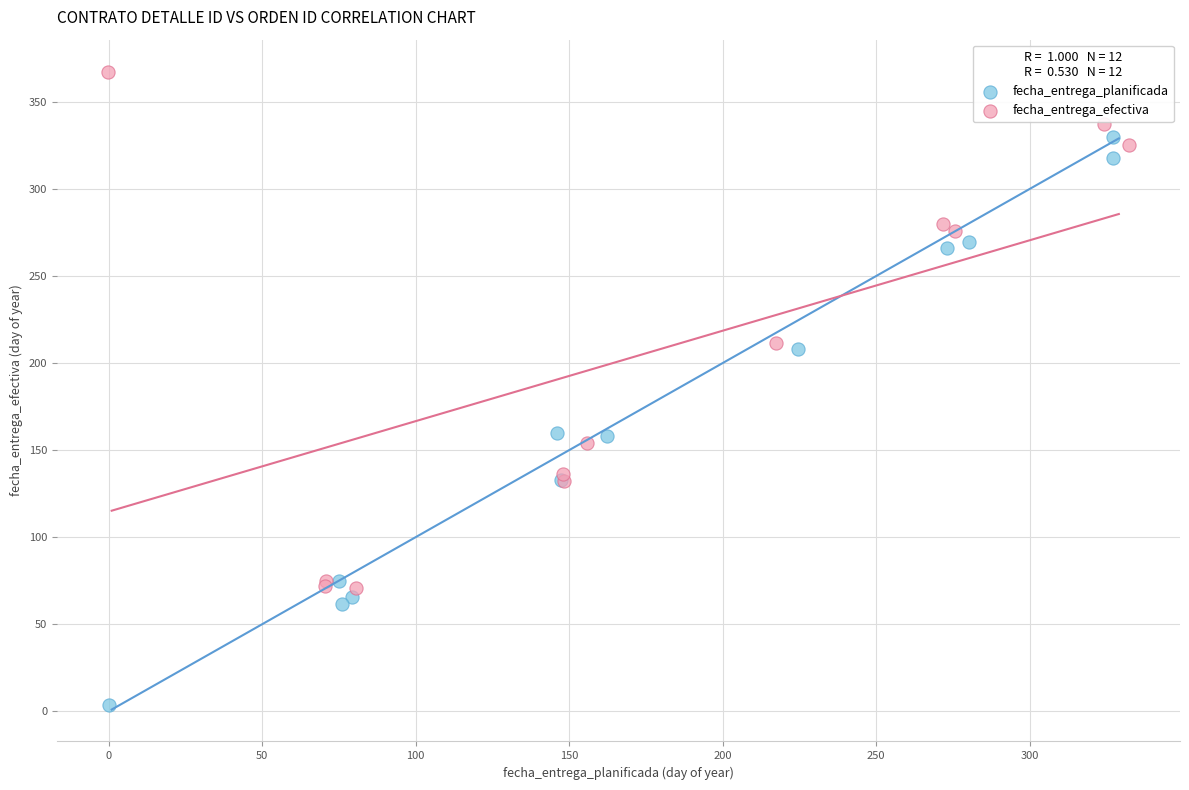

Which series contains the highest Y value?

fecha_entrega_efectiva